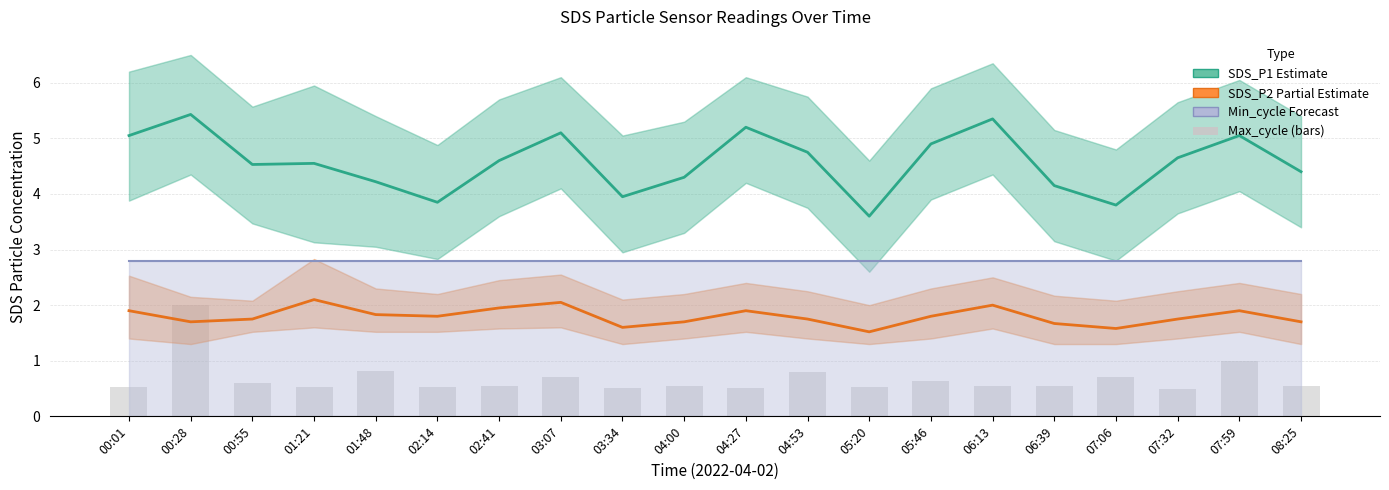

What is the approximate value of SDS_P1 (Estimate) at 07:32?

4.7